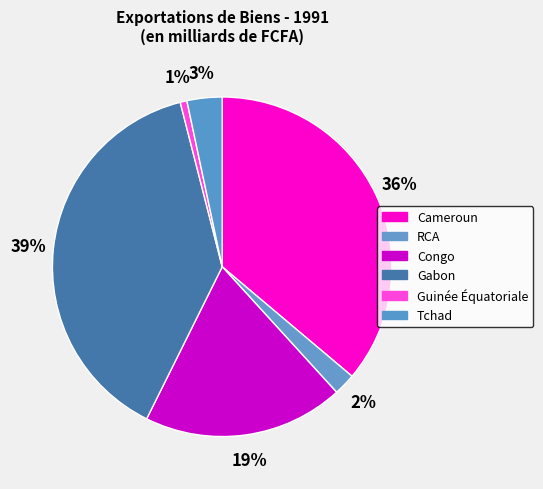

How many slices are in this pie chart?

6